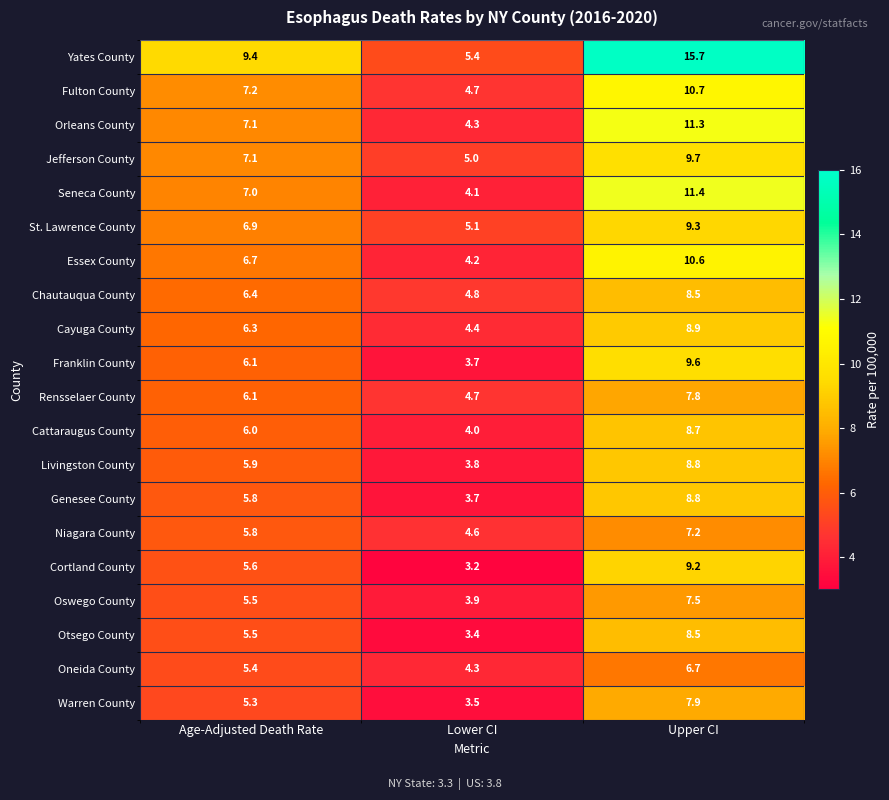

Rank the categories by Orleans County value from highest to lowest.

Upper CI, Age-Adjusted Death Rate, Lower CI